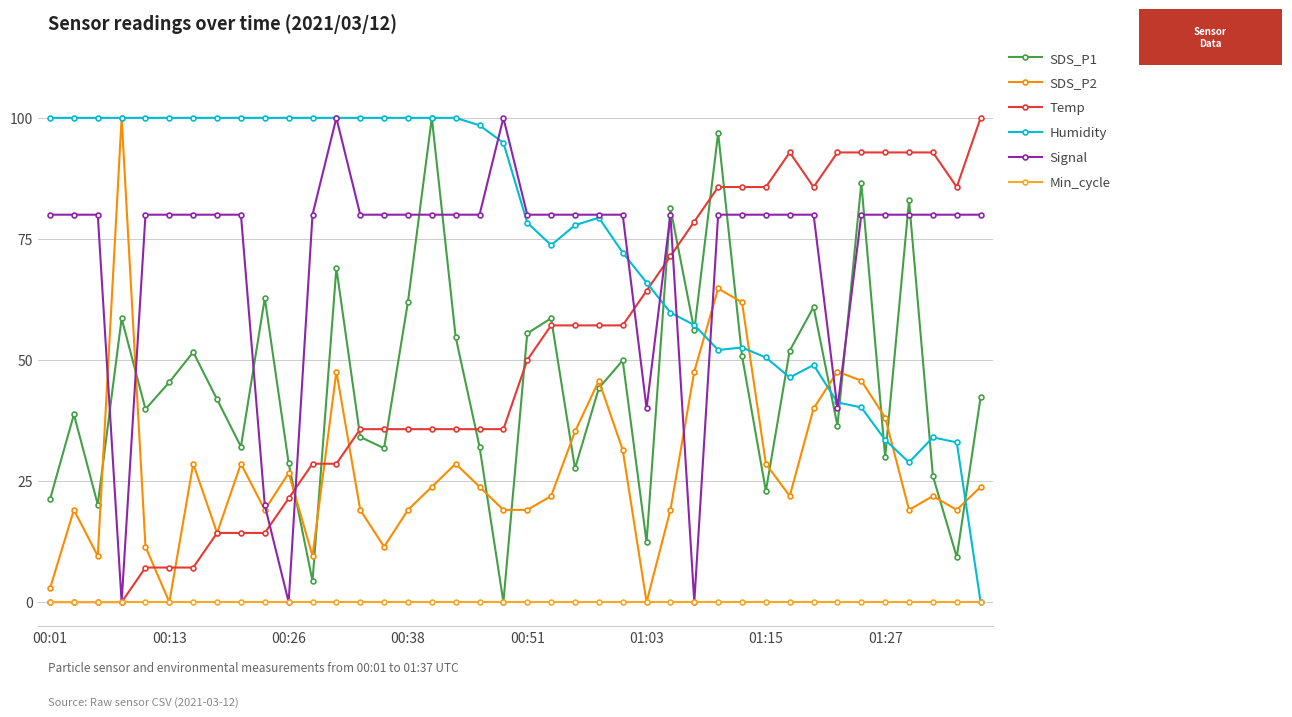

What is the difference between the maximum and minimum values in the Signal series?

100.0